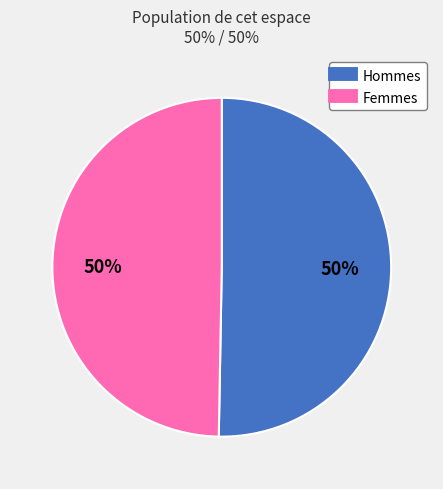

To the nearest percent, what is the average slice percentage?

50%